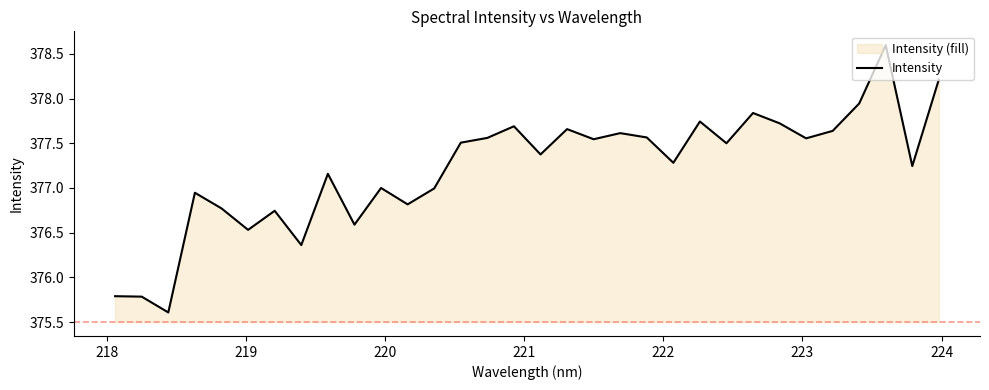

What is the difference between the maximum and minimum values?

3.0